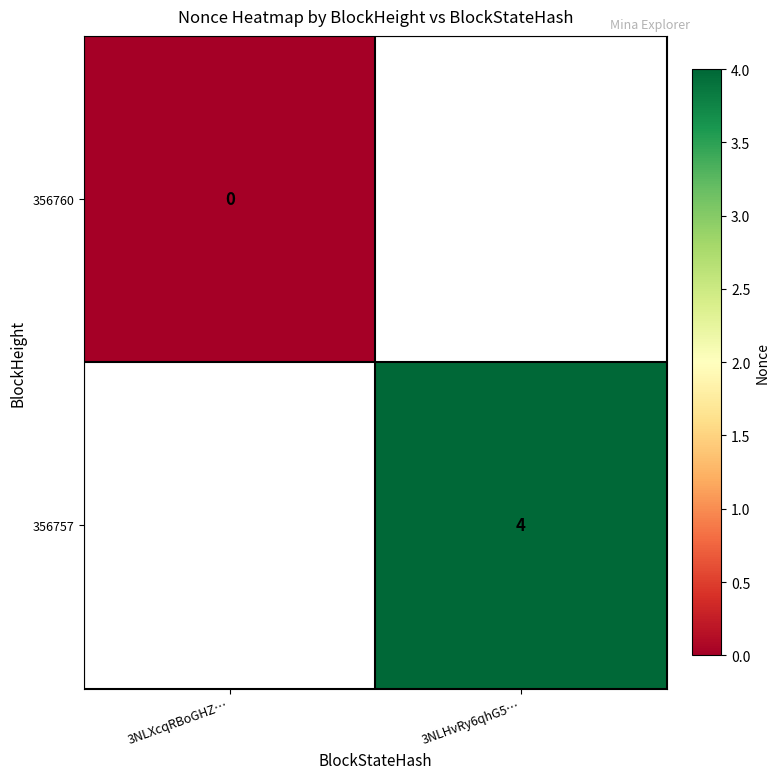

How many data points does each series have?

2